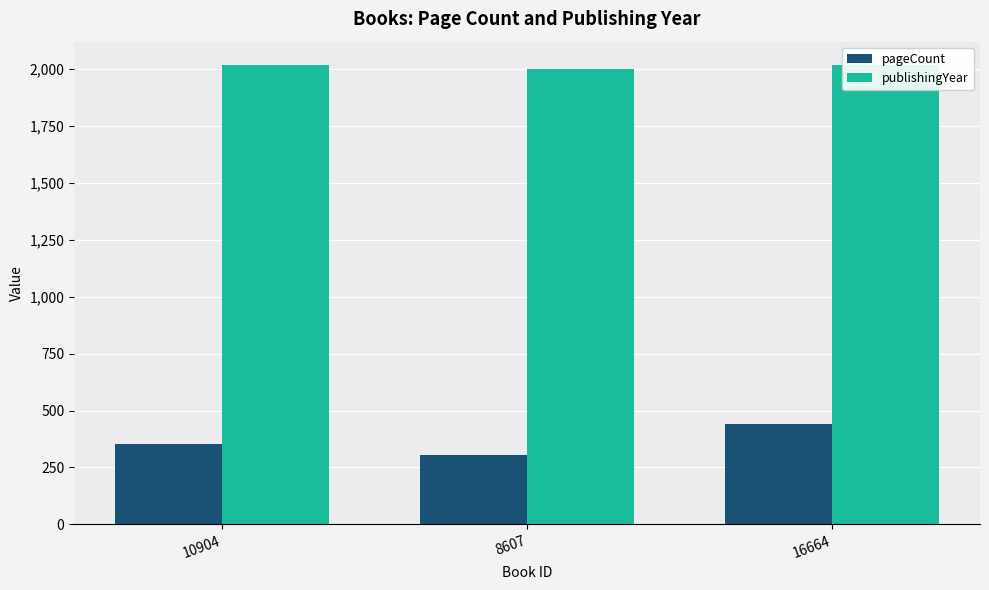

How many groups of bars are there?

3